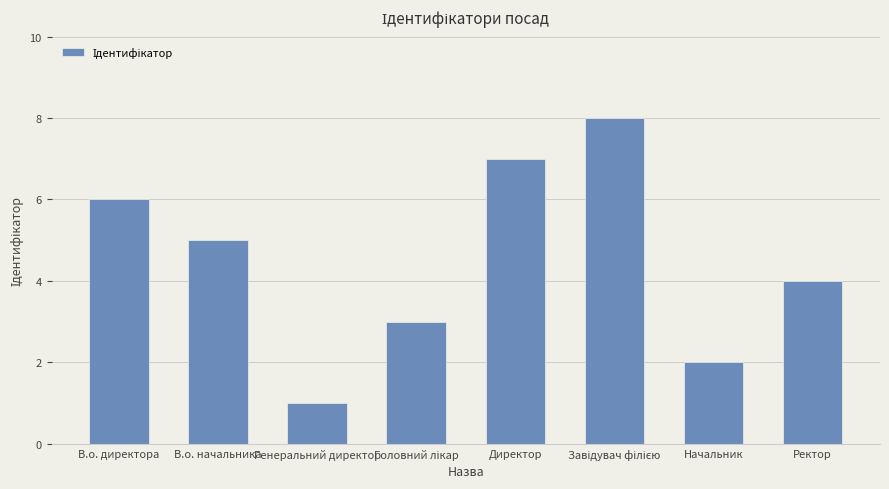

What is the minimum value shown in the chart?

1